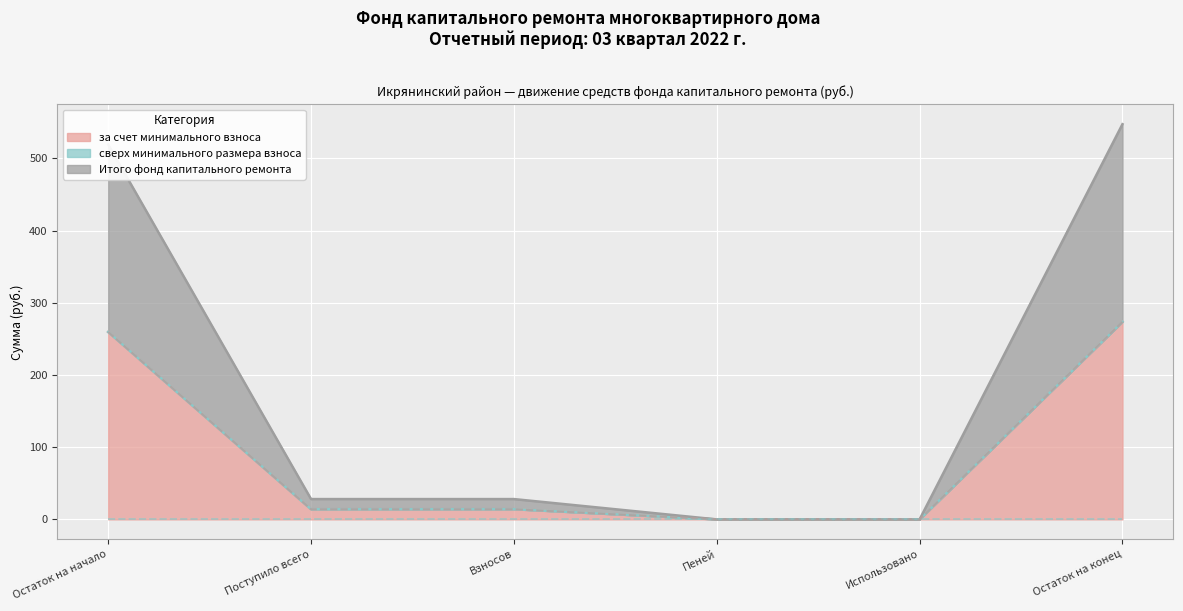

Which series has the widest spread of values?

за счет минимального взноса